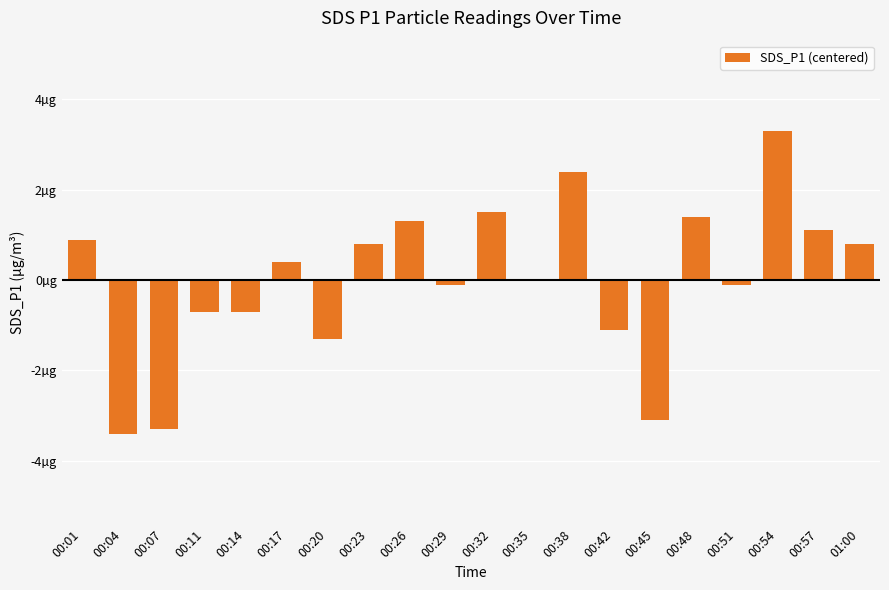

Are the bars horizontal?

No